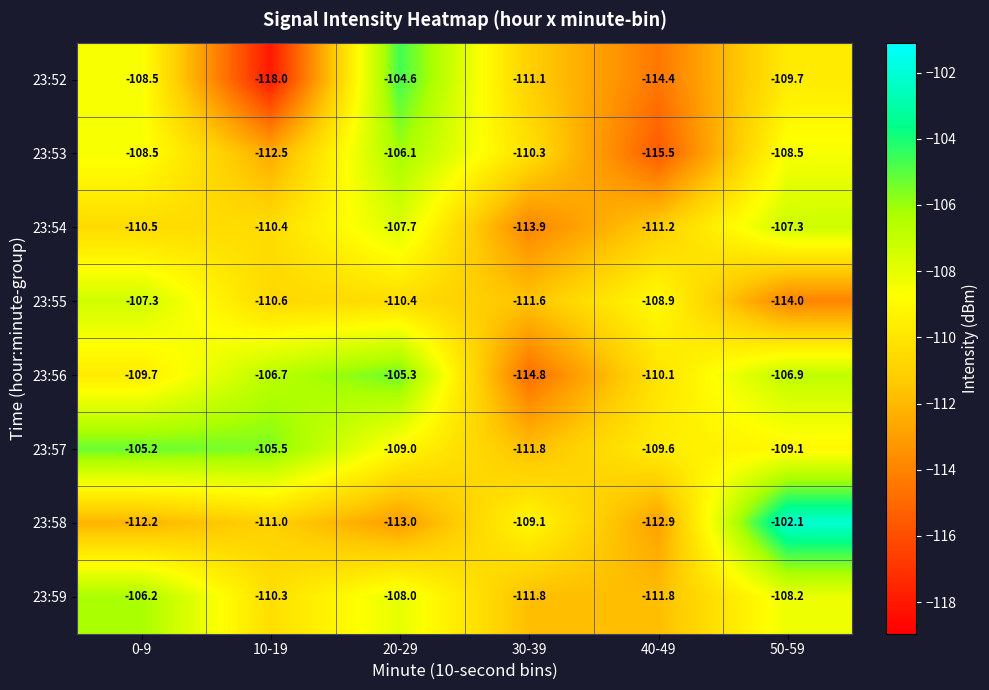

At which category is the sum across all series the highest?

20-29